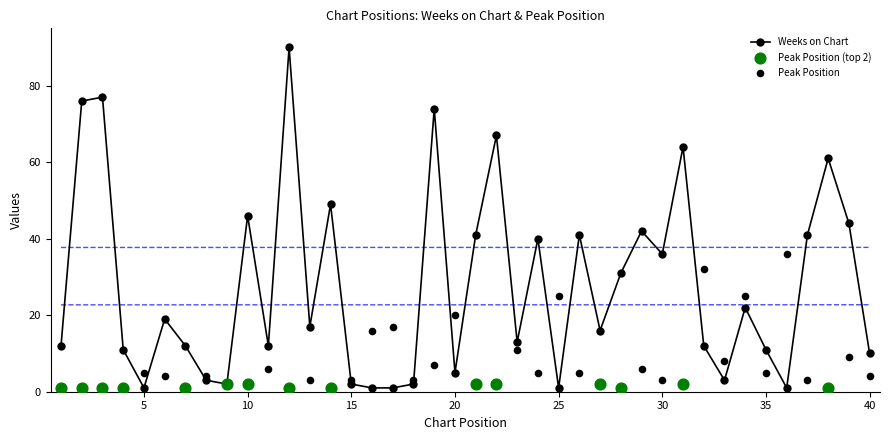

Which has a higher value, 31 or 16?

31